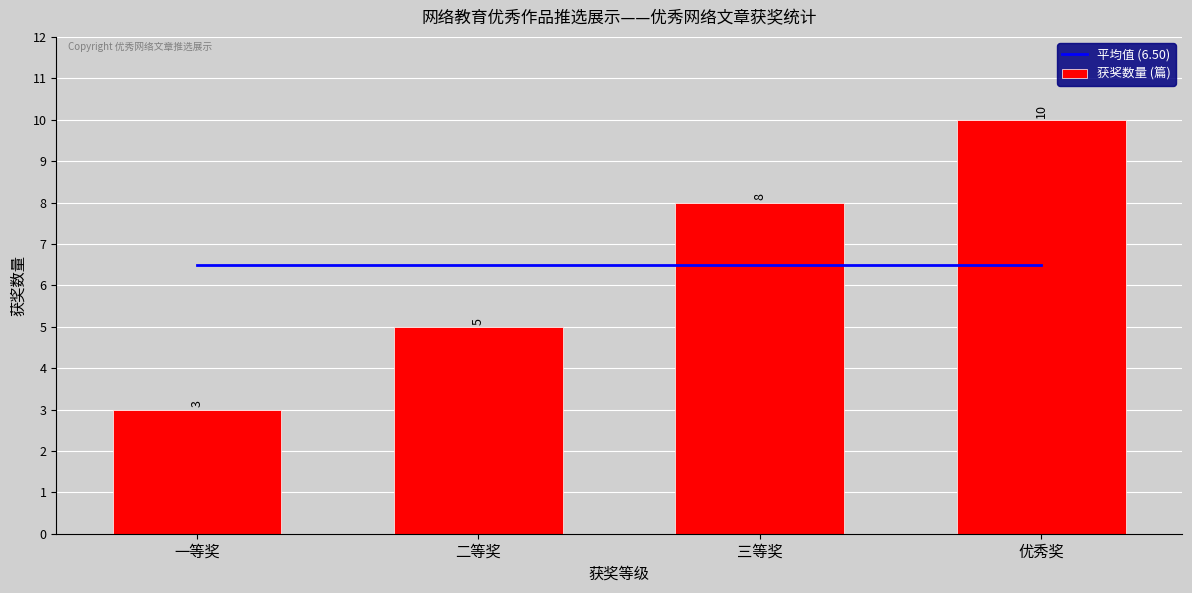

True or false: 获奖数量 (篇) has a value of 3.0 at 一等奖.

True